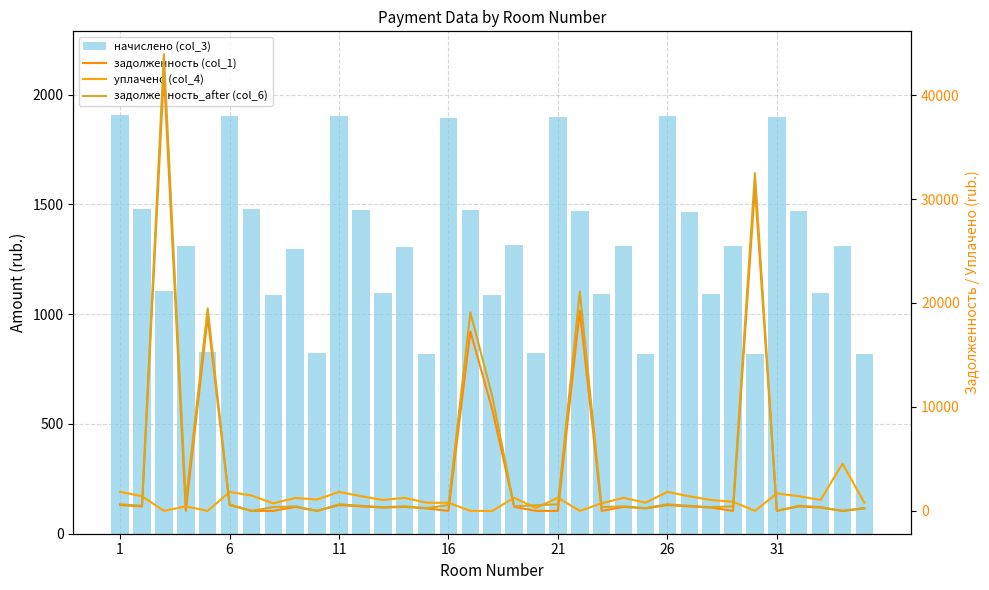

The value of задолженность (col_1) at 13 is 685.9. True or false?

False